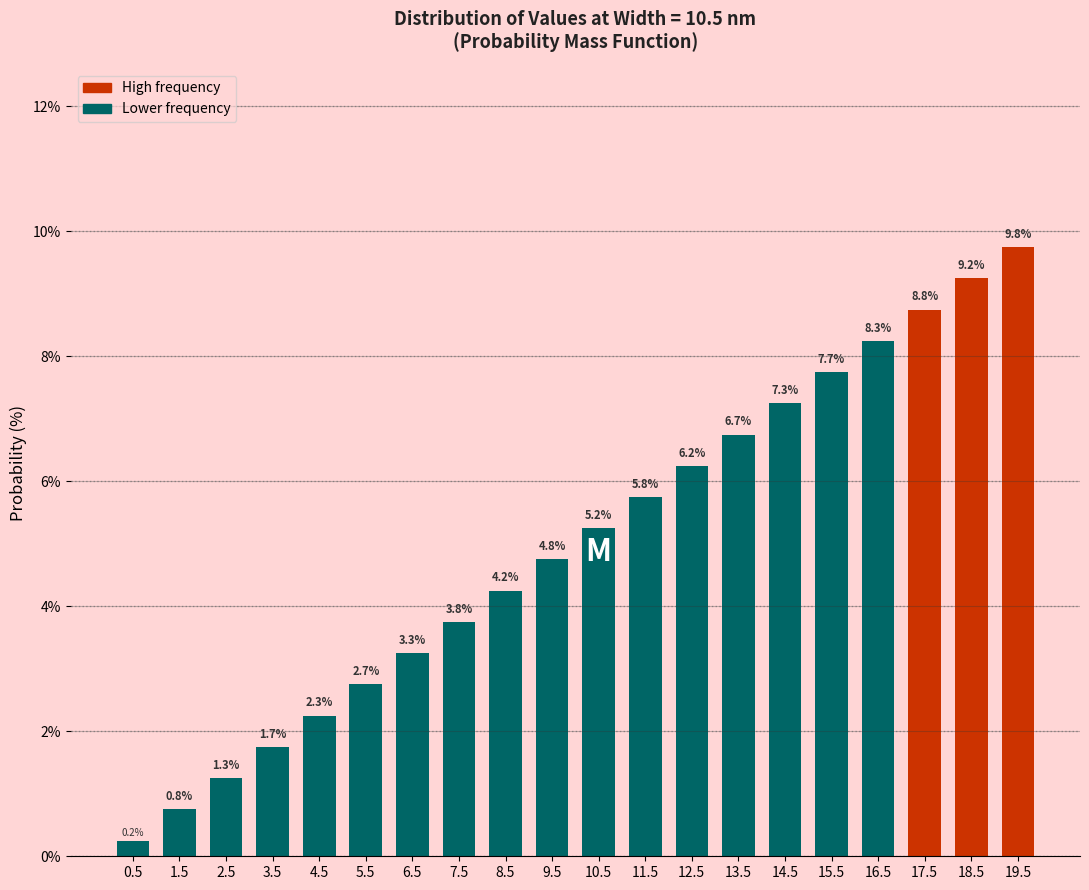

Reading left to right, transcribe all the data shown in this chart.

0.2	0.8	1.3	1.7	2.3	2.7	3.3	3.8	4.2	4.8	5.2	5.8	6.2	6.7	7.3	7.7	8.3	8.8	9.2	9.8